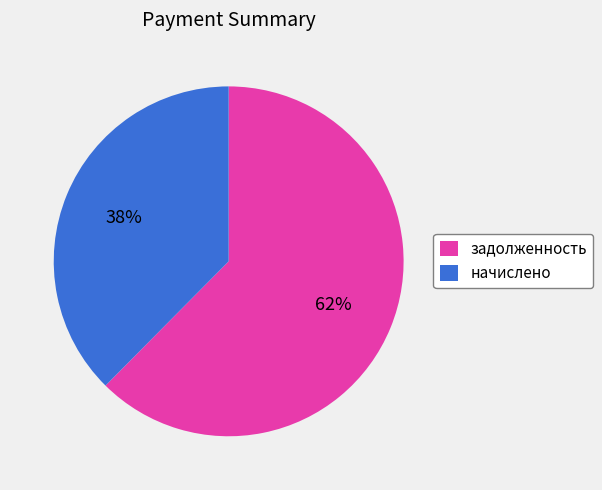

What is the ratio of the value at начислено to the value at задолженность?

0.6